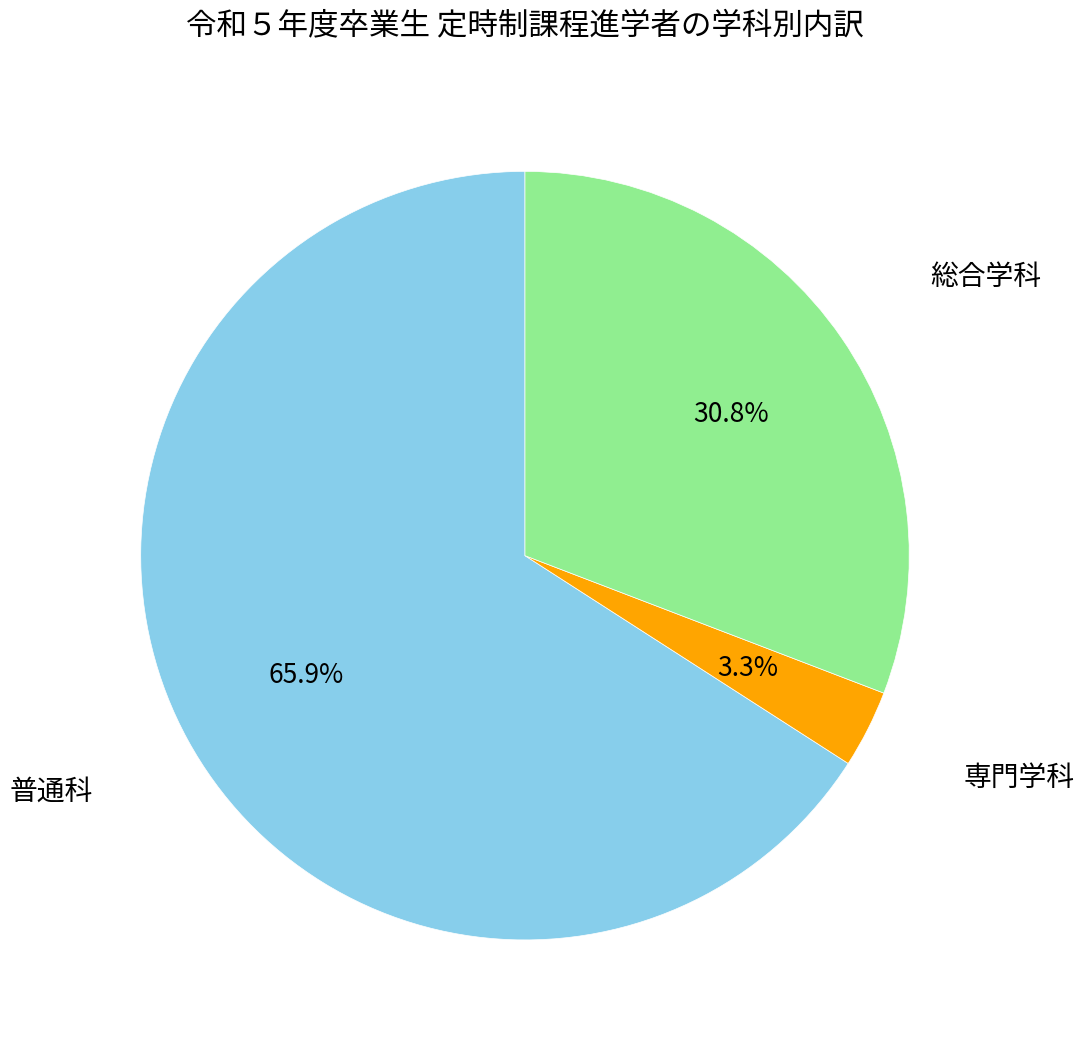

Which category has the biggest portion of the pie?

普通科